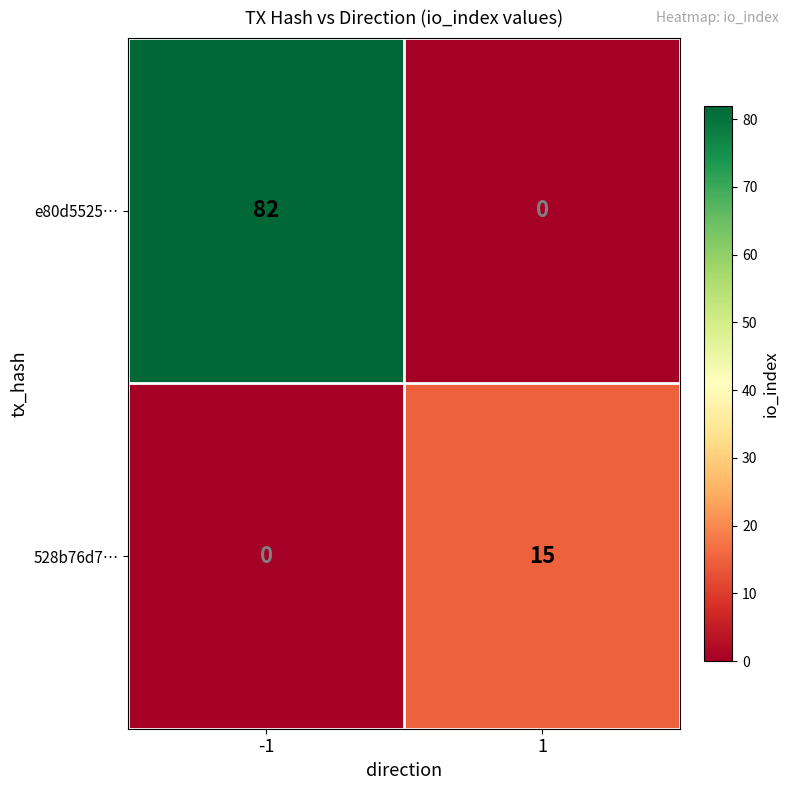

At -1, list the series in order from smallest to largest.

528b76d7…, e80d5525…